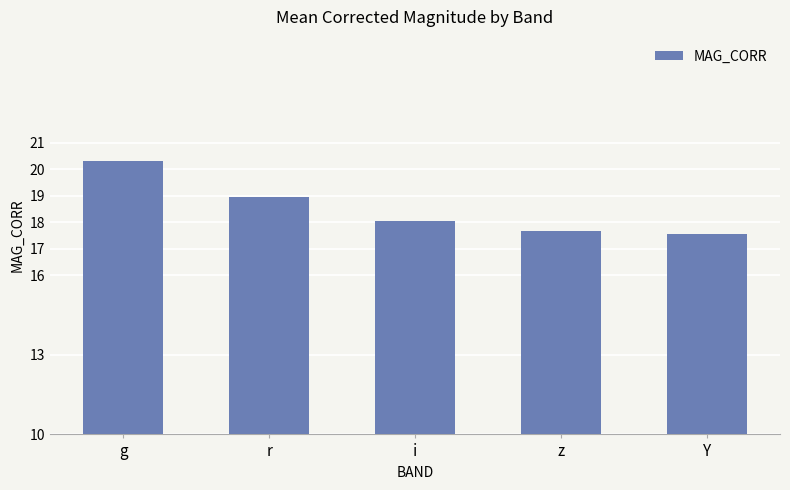

Approximately how many times larger is the value at r compared to Y?

1.1